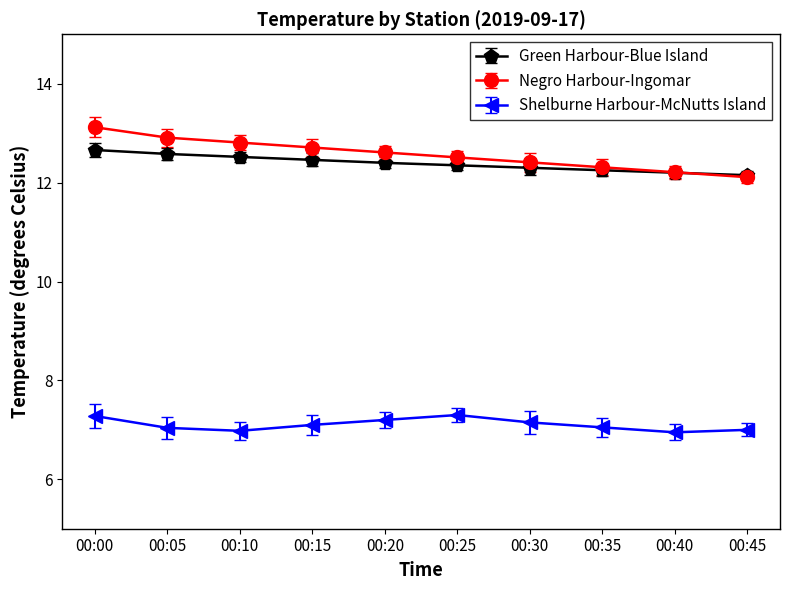

True or false: Negro Harbour-Ingomar and Shelburne Harbour-McNutts Island cross at least once.

False